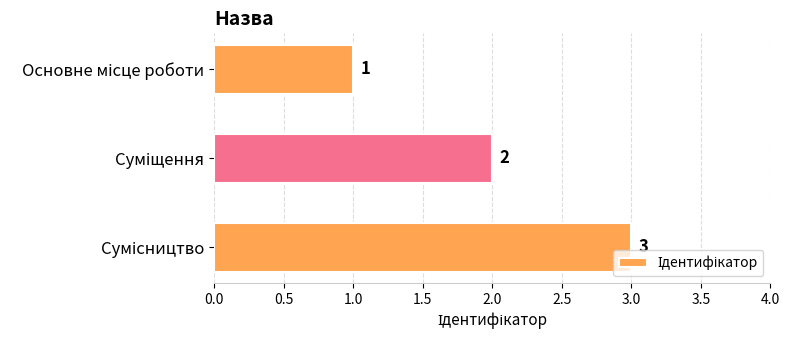

What is the sum of all values?

6